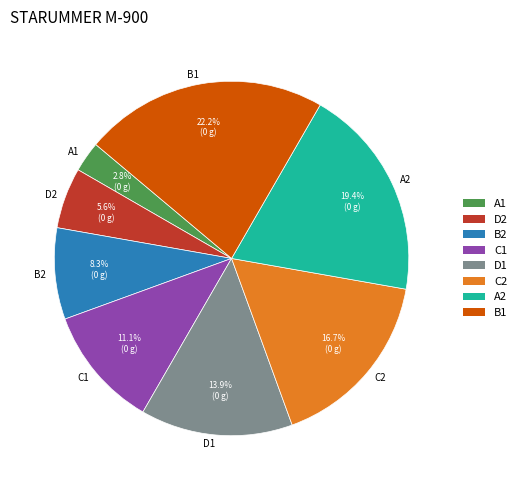

Is A1 the majority of the pie?

No